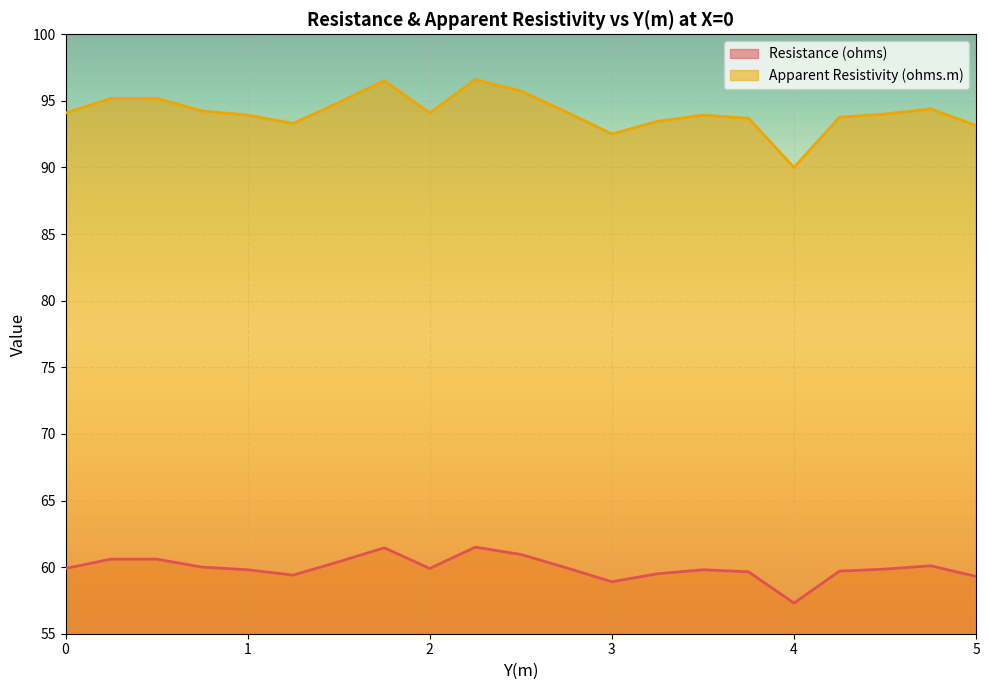

In Apparent Resistivity (ohms.m), how many points are higher than both neighbors (excluding endpoints)?

4